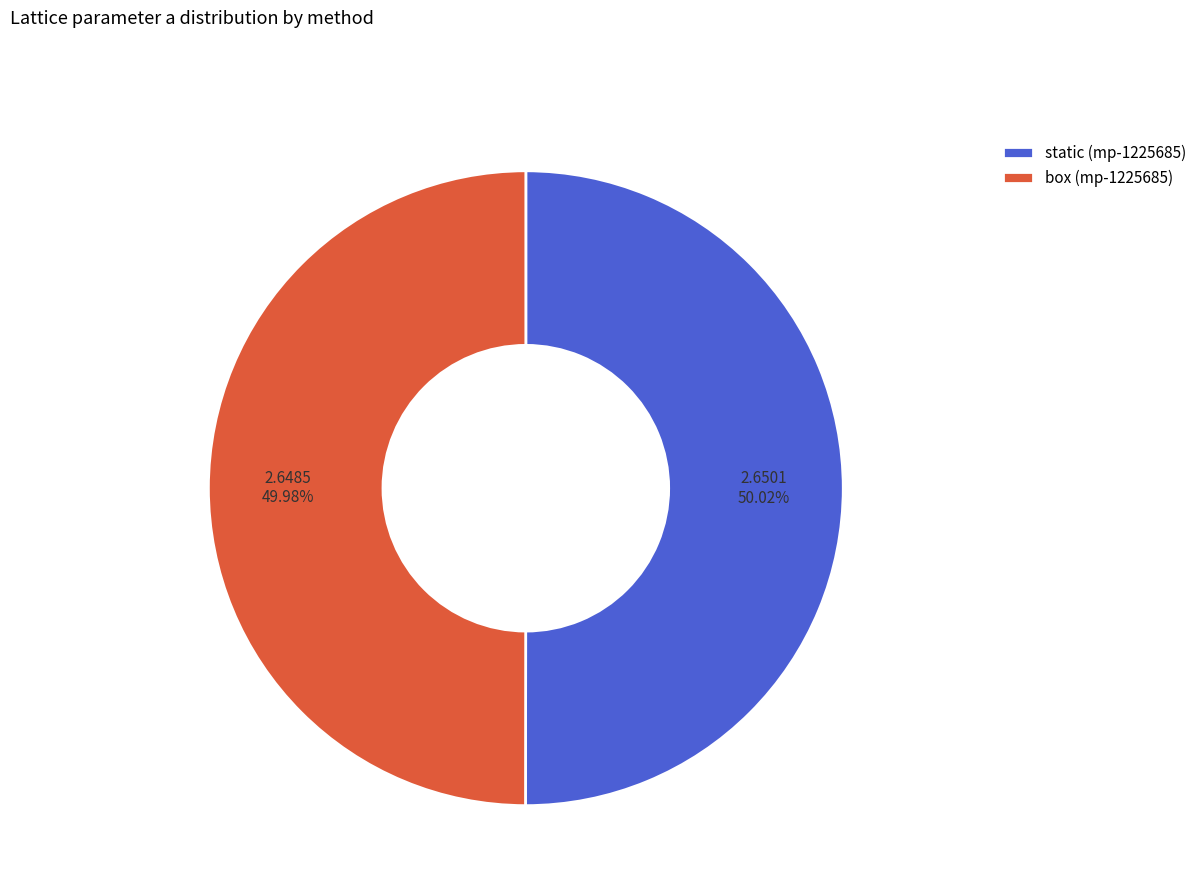

Approximately how many times larger is the value at box (mp-1225685) compared to static (mp-1225685)?

1.0